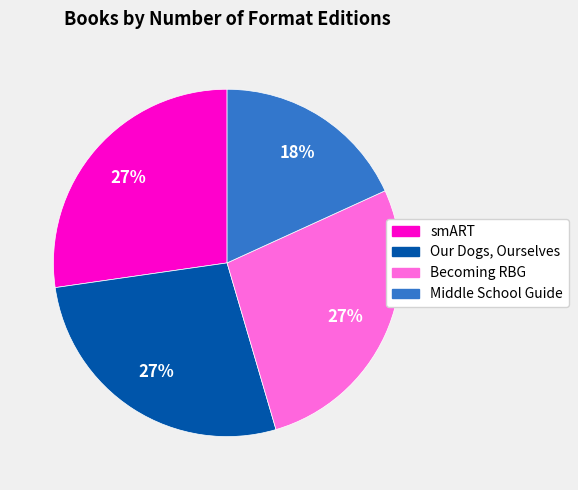

Is it true that smART is 41% of the pie?

False